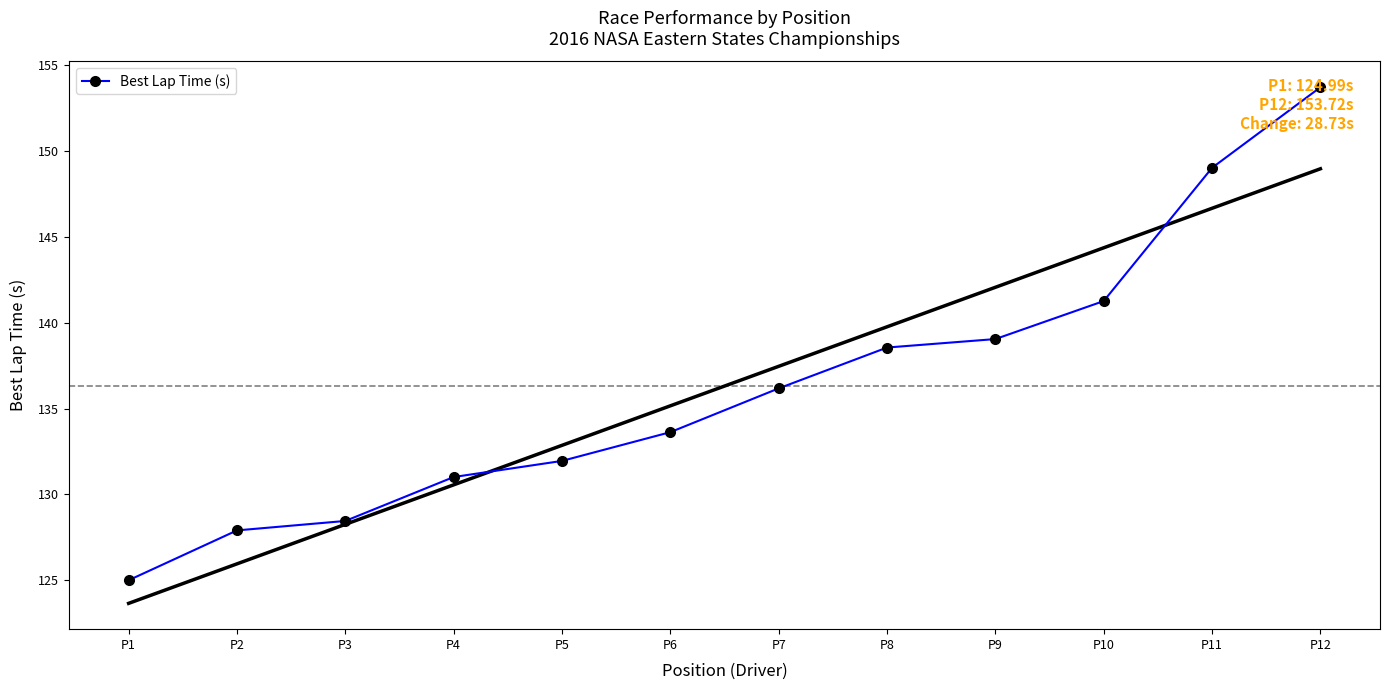

Reading left to right, what are all the values shown in this chart?

P1=125.0	P2=127.9	P3=128.4	P4=131.0	P5=131.9	P6=133.6	P7=136.2	P8=138.6	P9=139.0	P10=141.3	P11=149.0	P12=153.7